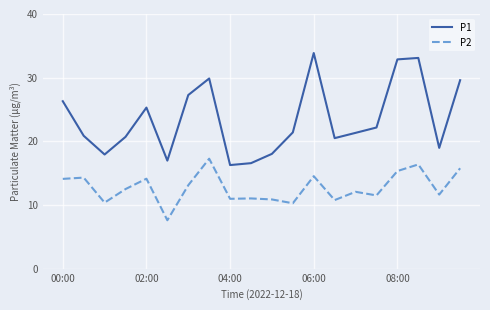

What is the minimum value for P2?

7.6